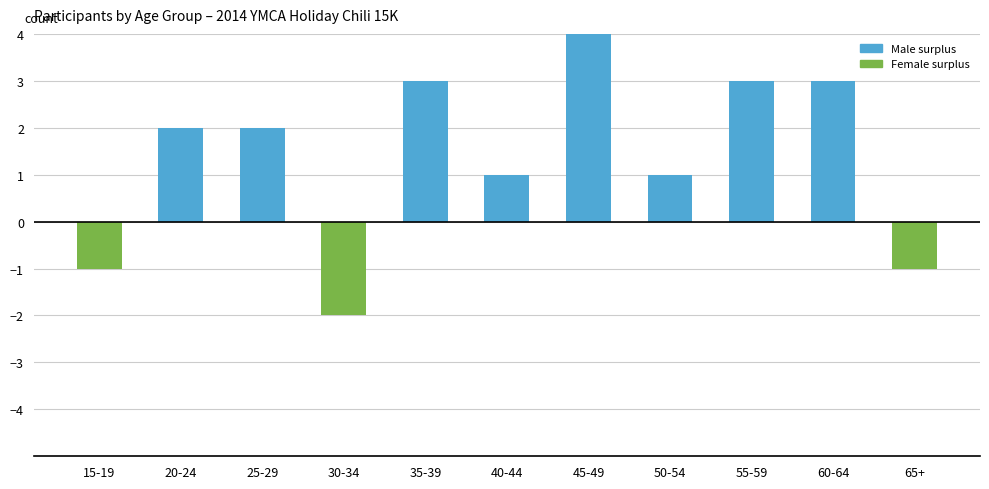

True or false: the data shows 2 at 20-24.

True